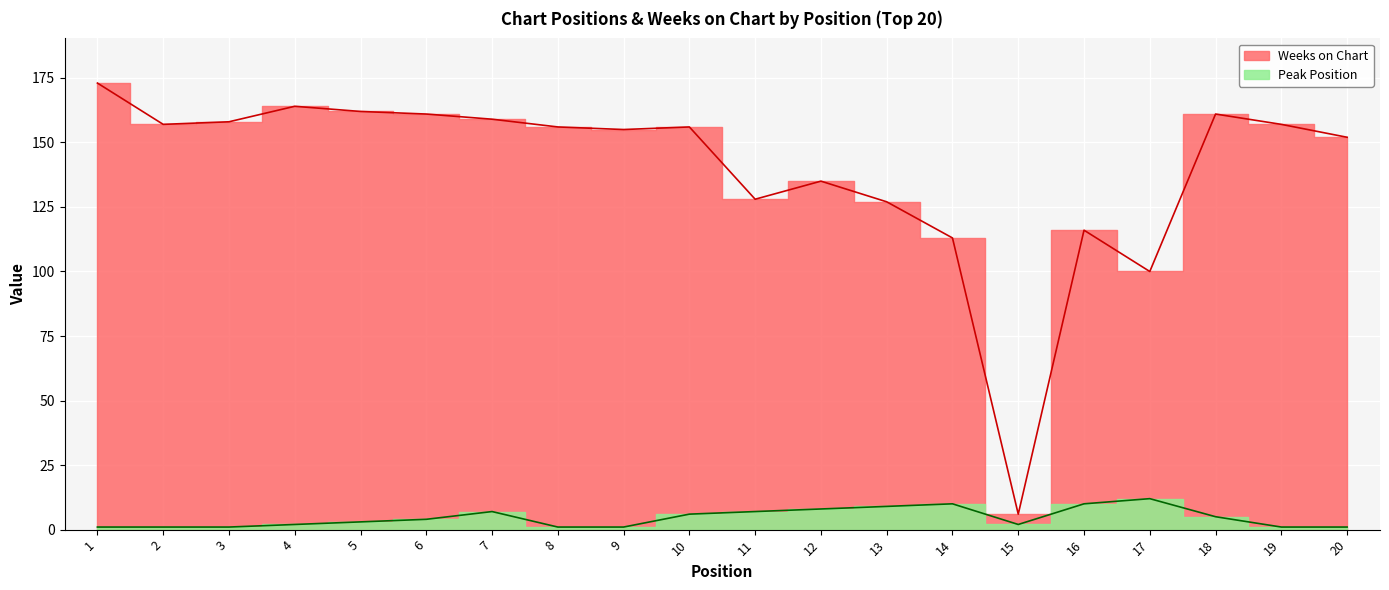

True or false: Weeks on Chart and Peak Position intersect in this chart.

False